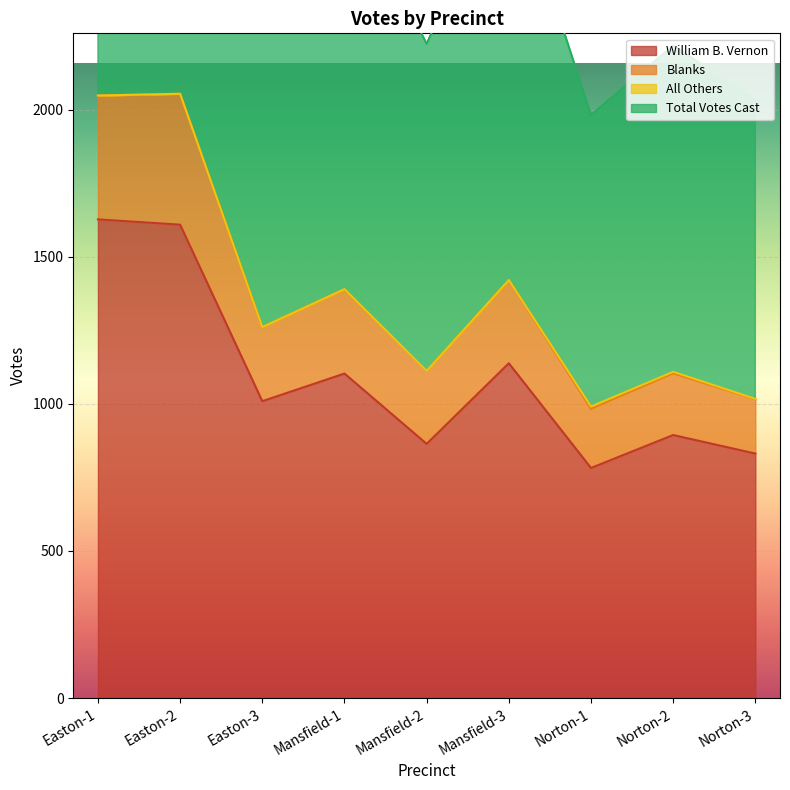

Where is the first local minimum for Blanks?

Easton-3